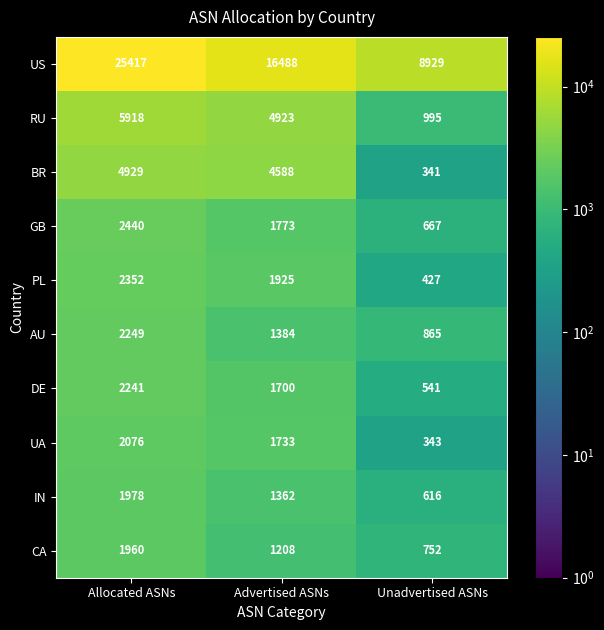

Which series has the widest spread of values?

US